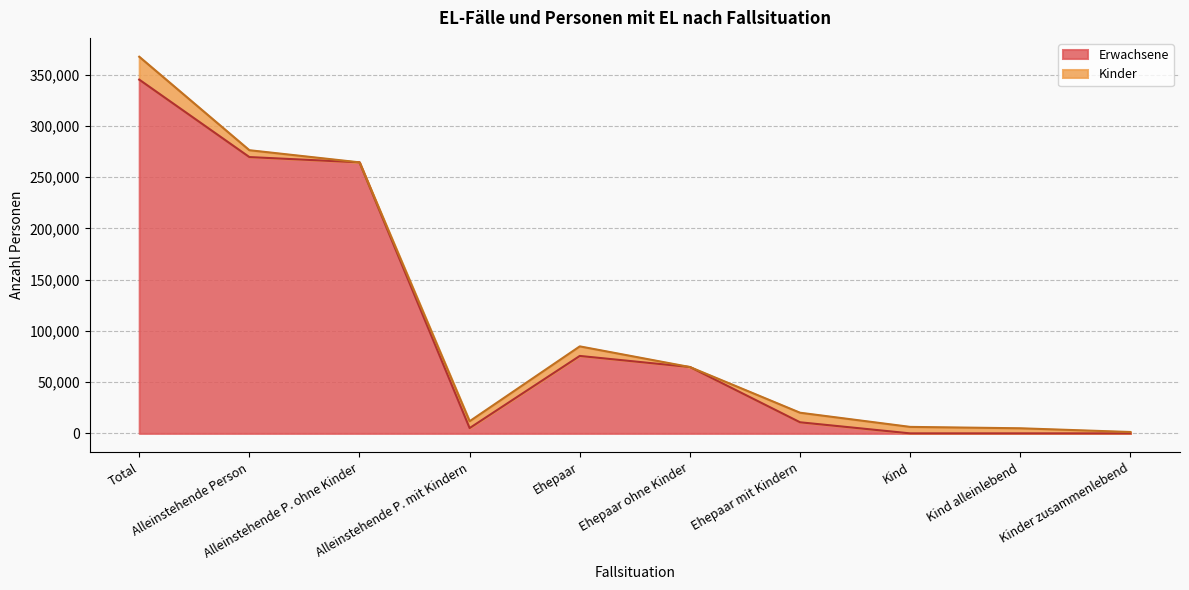

What is the change in value from Ehepaar mit Kindern to Kinder zusammenlebend?

-10822